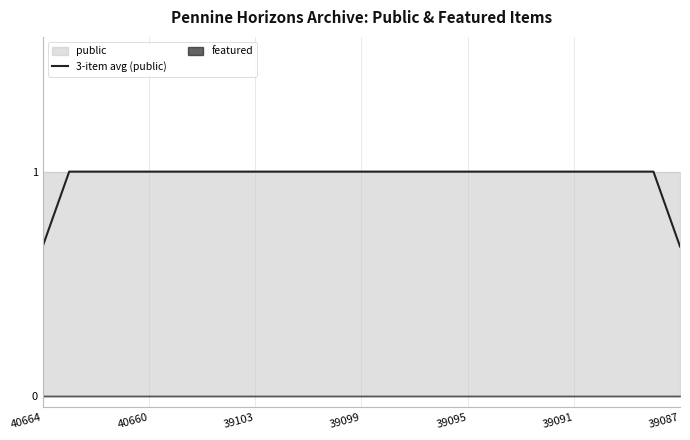

True or false: there are more than 0 points higher than both neighbors.

False